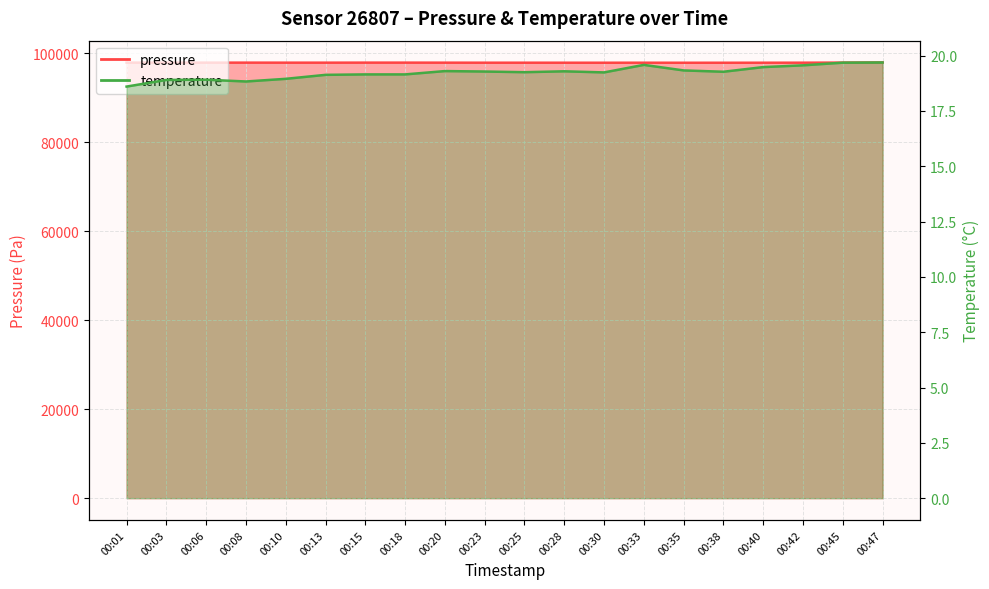

True or false: pressure has a value of 97924.1 at 00:33.

True